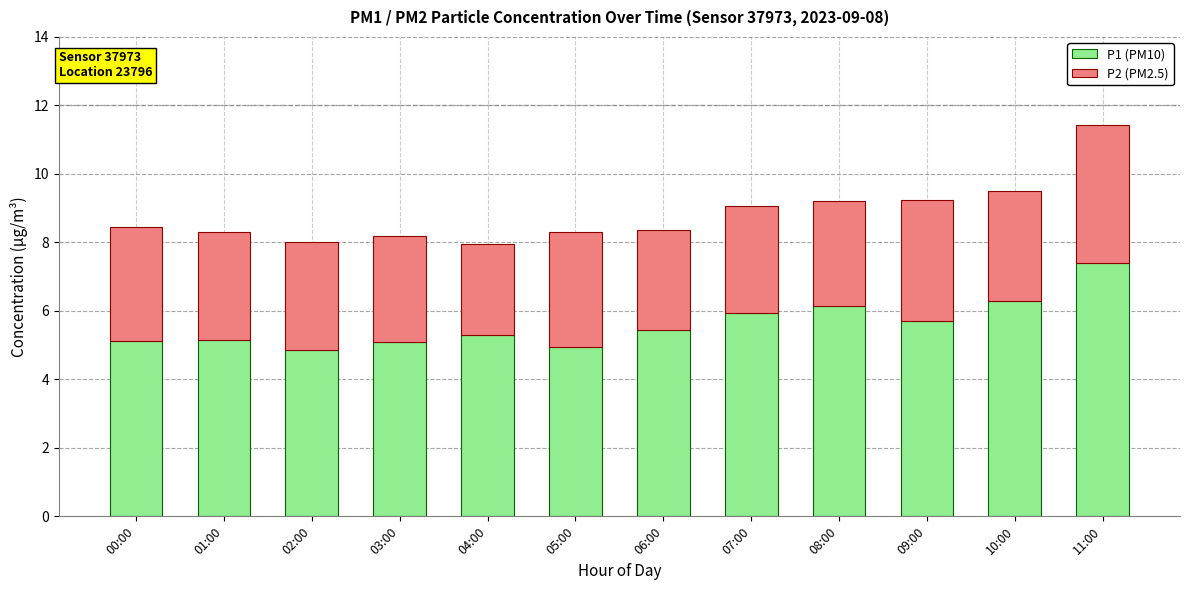

How many distinct data groups are displayed?

2